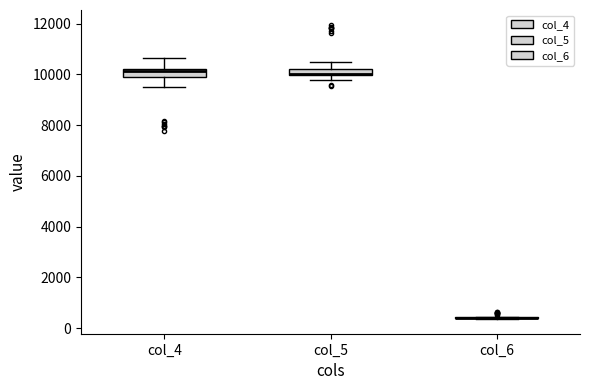

Where is the upper edge of the box for col_4 on the y-axis? The values are not printed on the chart, so give them approximately, as read against the axis.

10200